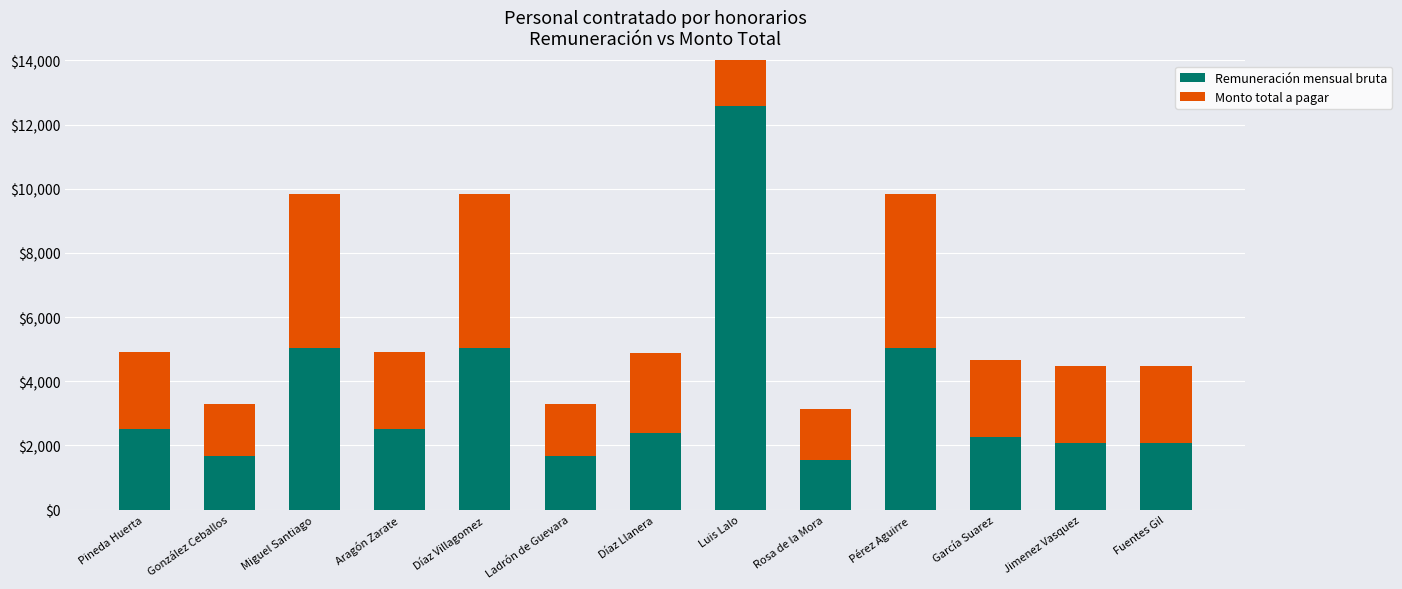

How many data points in Monto total a pagar are above 2400?

5